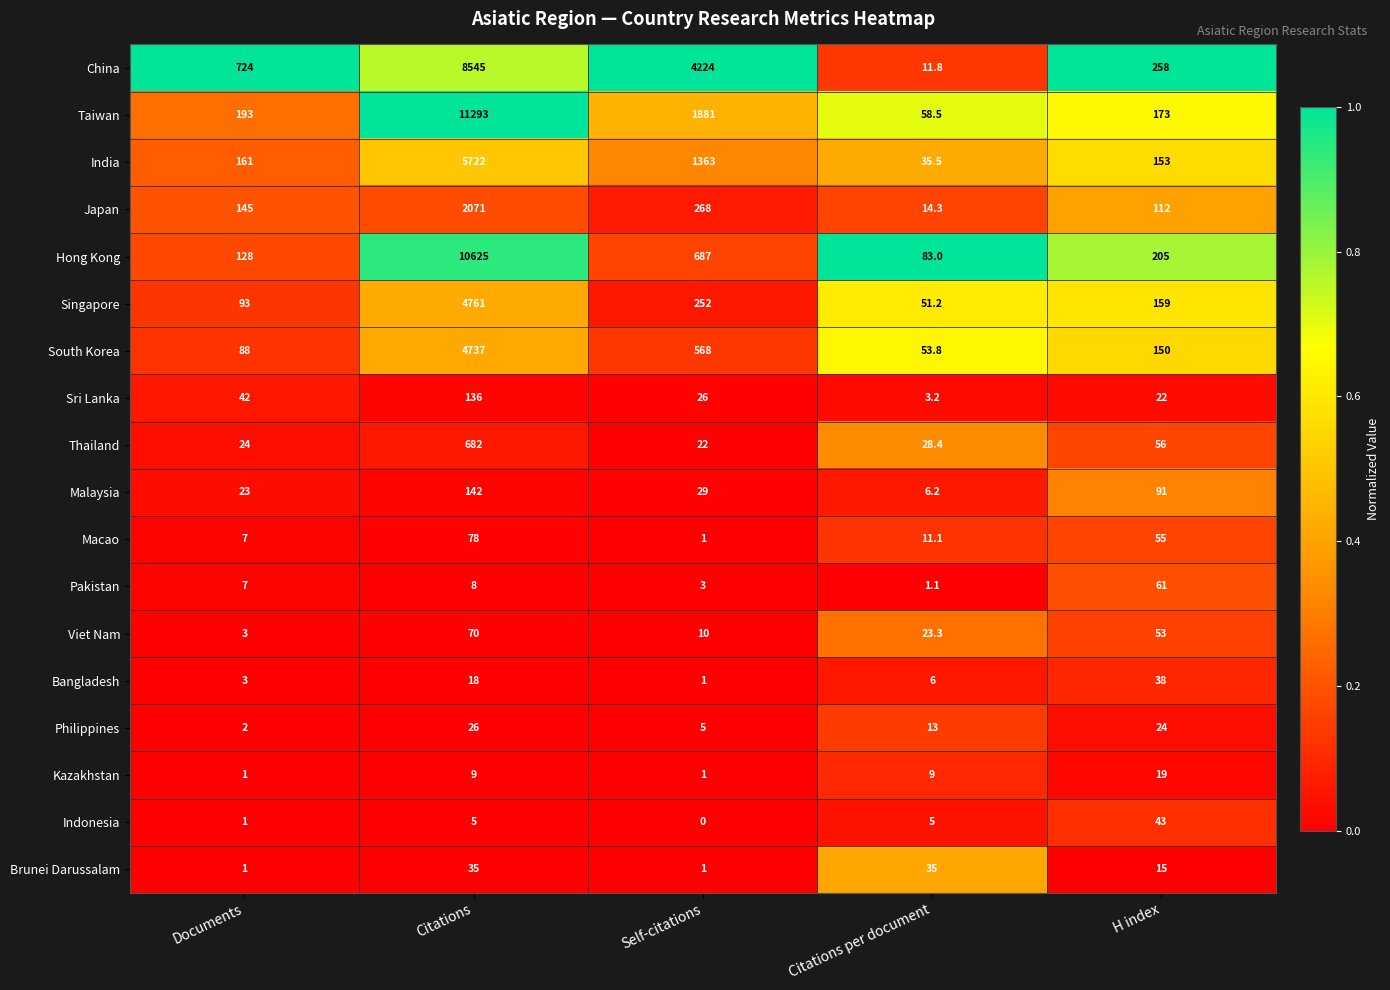

Which category has the lowest value across all series?

Self-citations